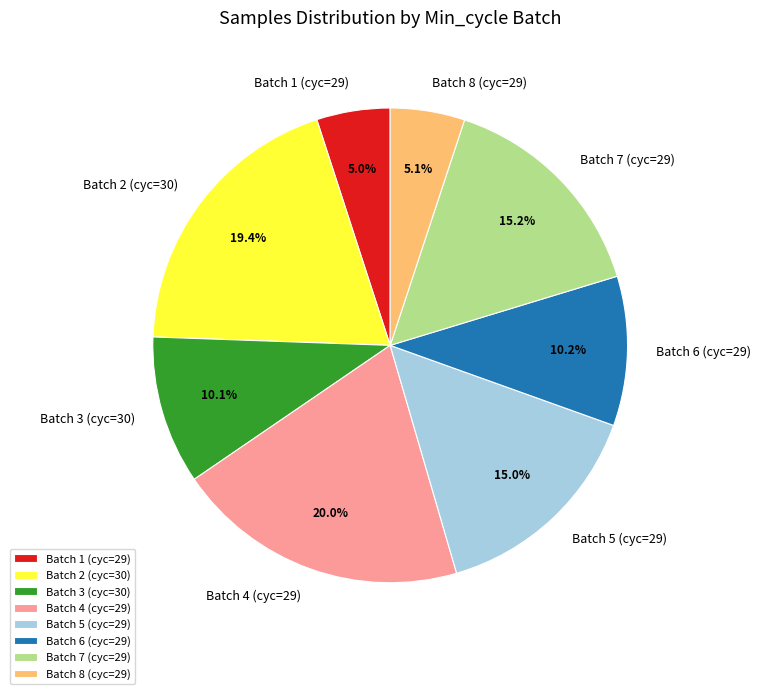

Is there any slice that represents more than half of the pie?

No